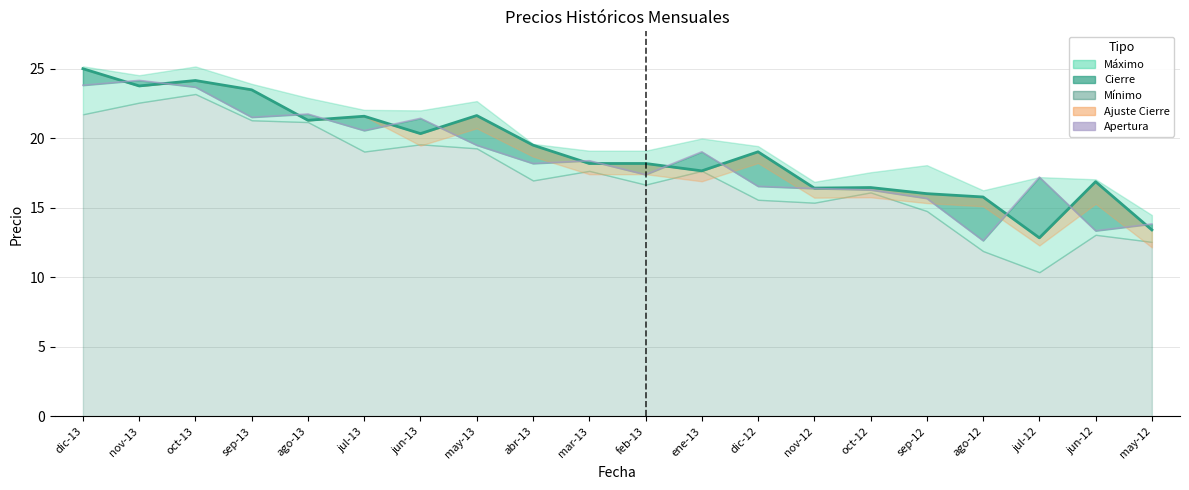

What is the average value of the Cierre series?

19.1